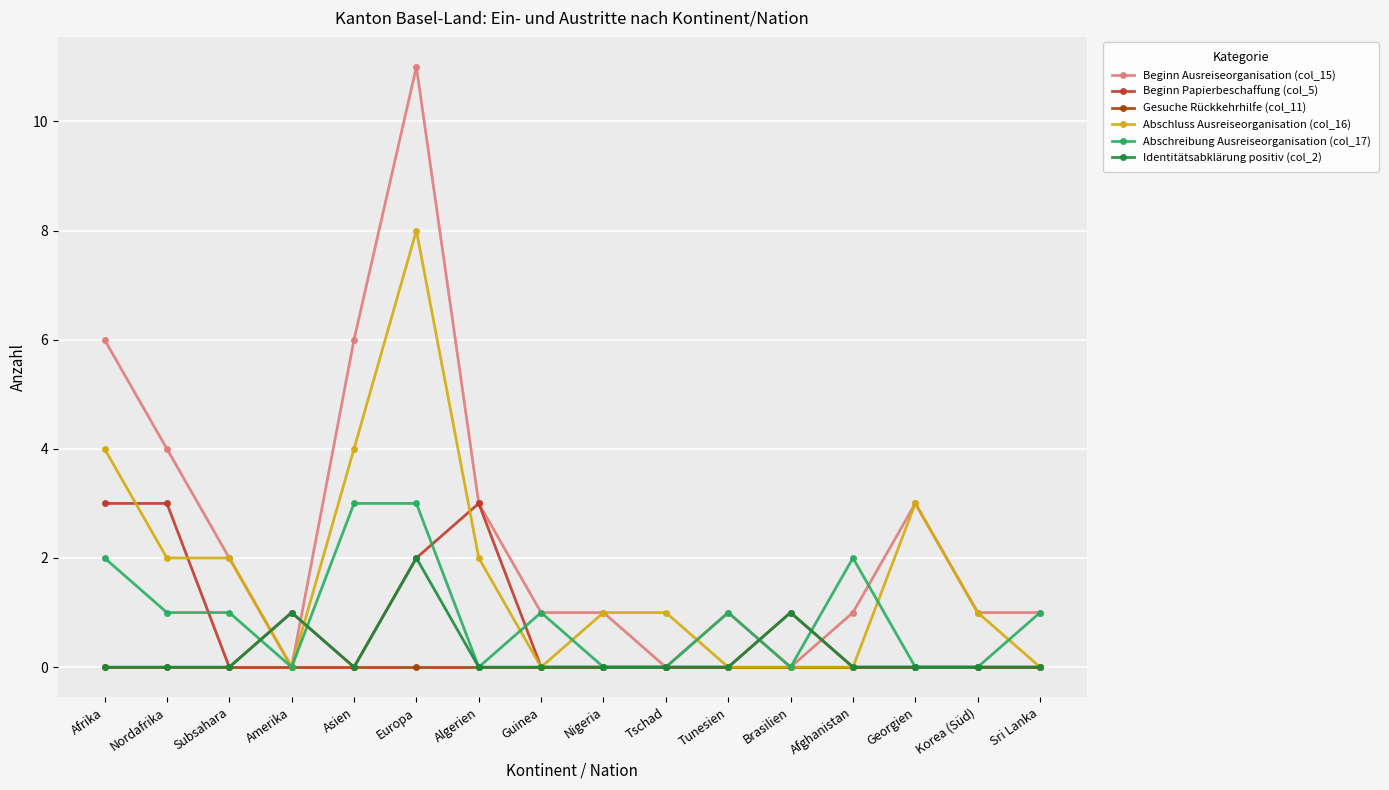

At which label does Abschluss Ausreiseorganisation (col_16) first exceed 1?

Afrika